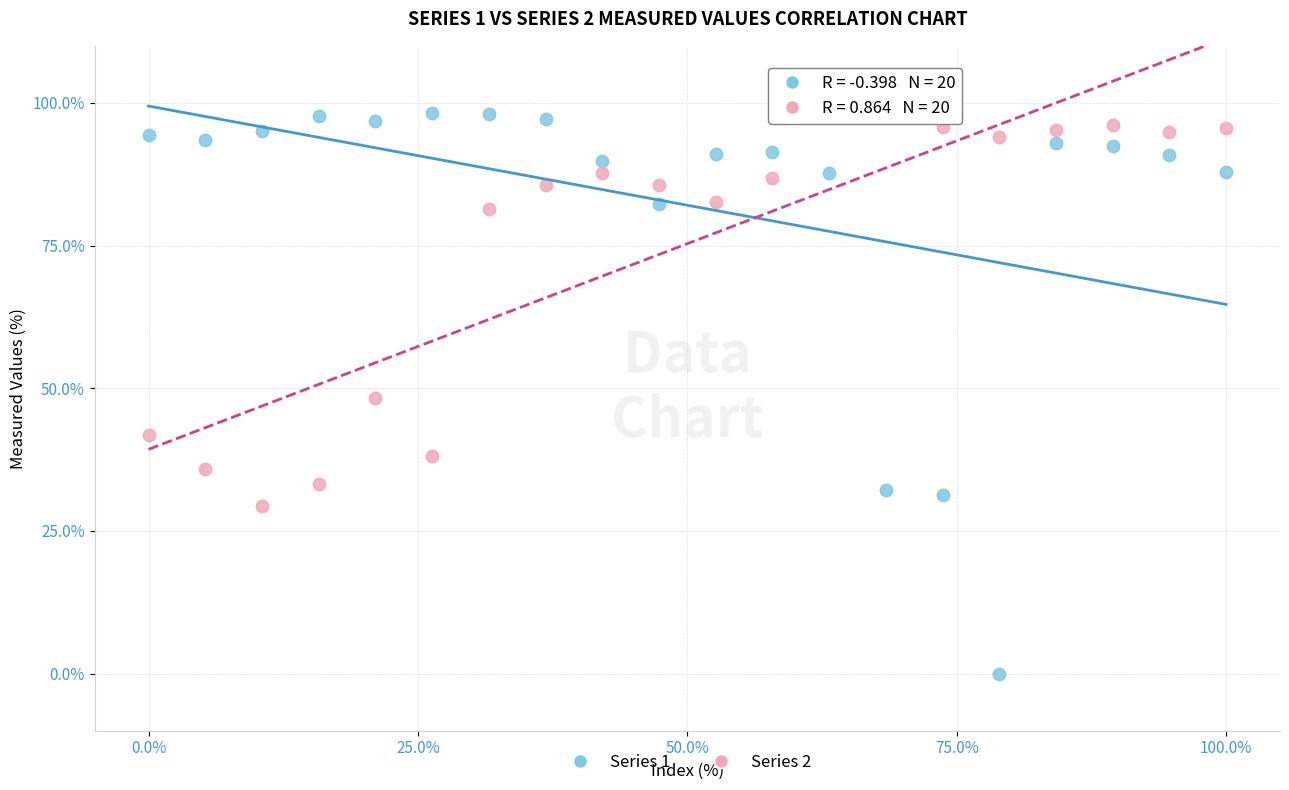

Which series has the widest spread of Y values?

Series 1